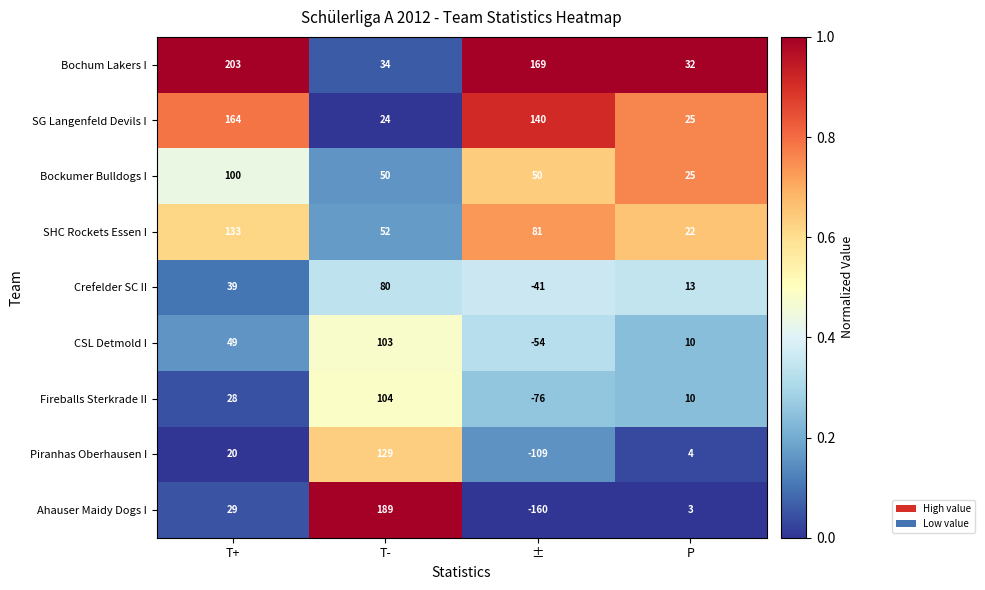

What is the average value of the Crefelder SC II series?

23